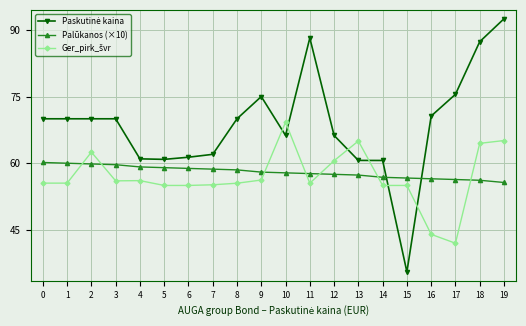

What is the value of the Palūkanos (×10) point at the 7th from the left?

58.8